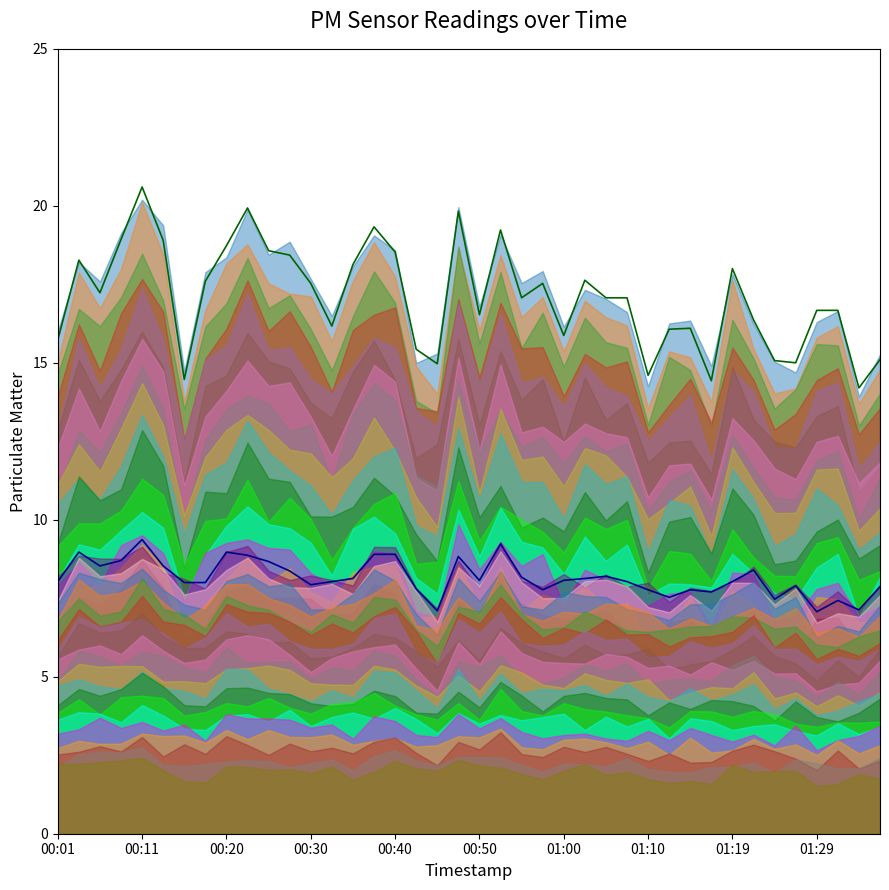

What position from the right is 11?

29